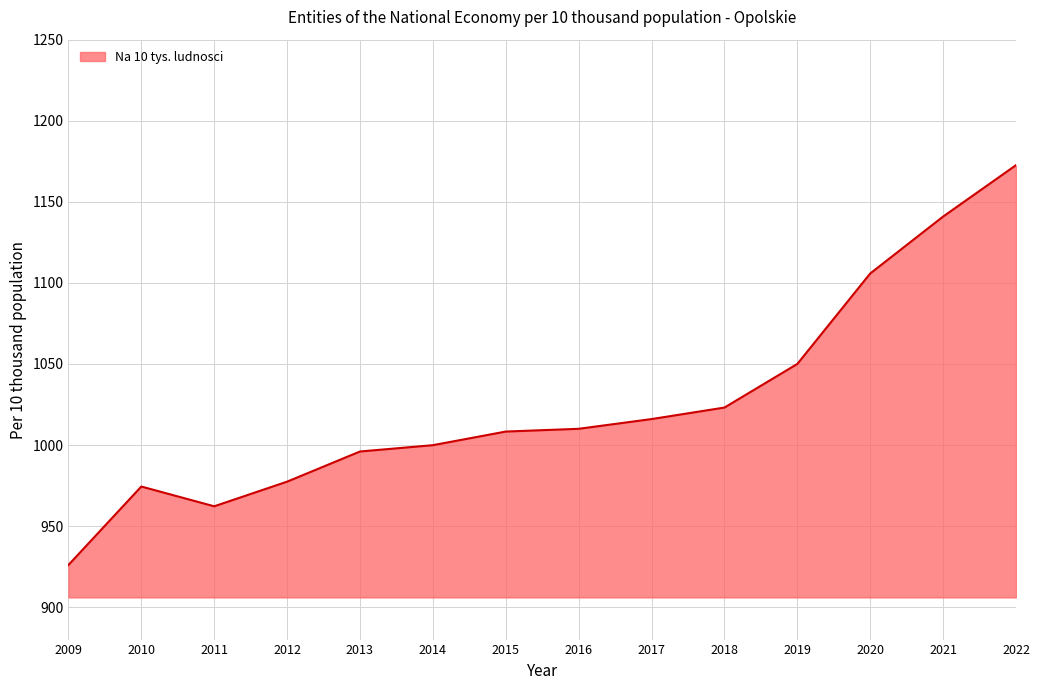

Is it true that the value at 2021 is 1140.9?

True